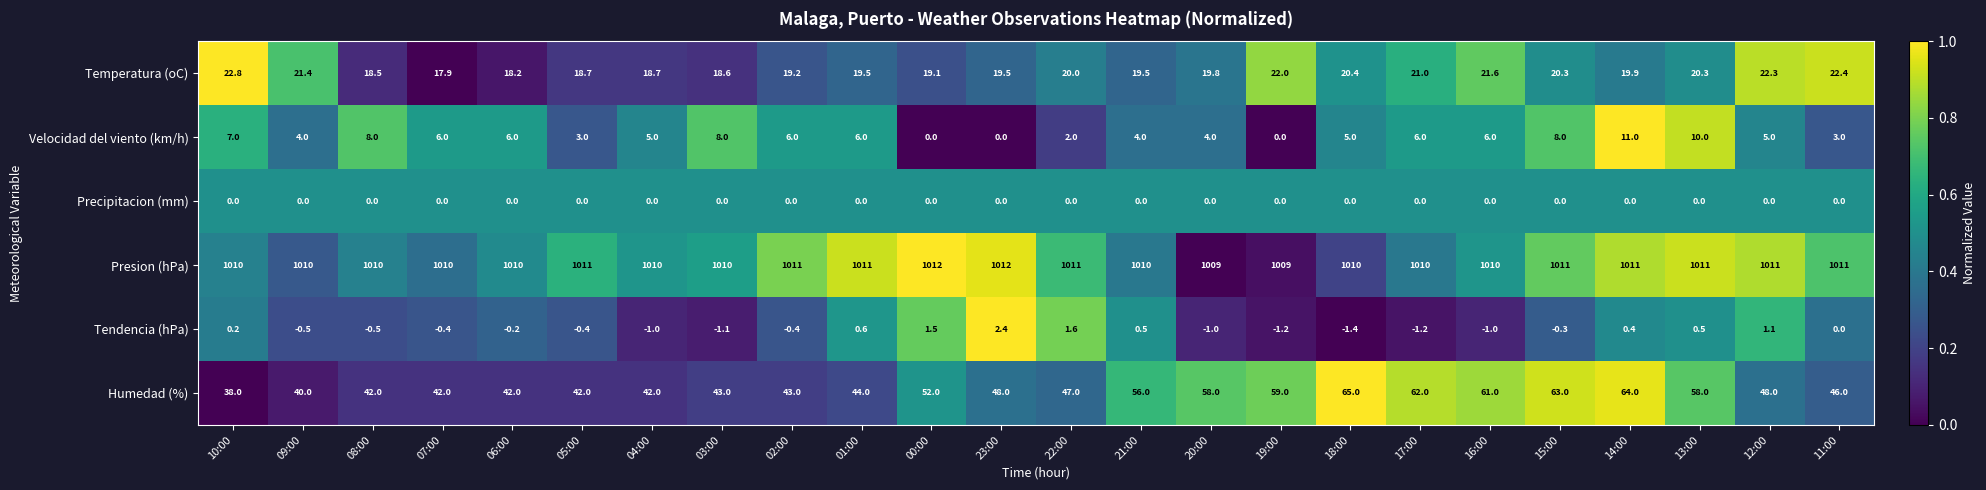

What is the total value across all series at 07:00?

1075.5